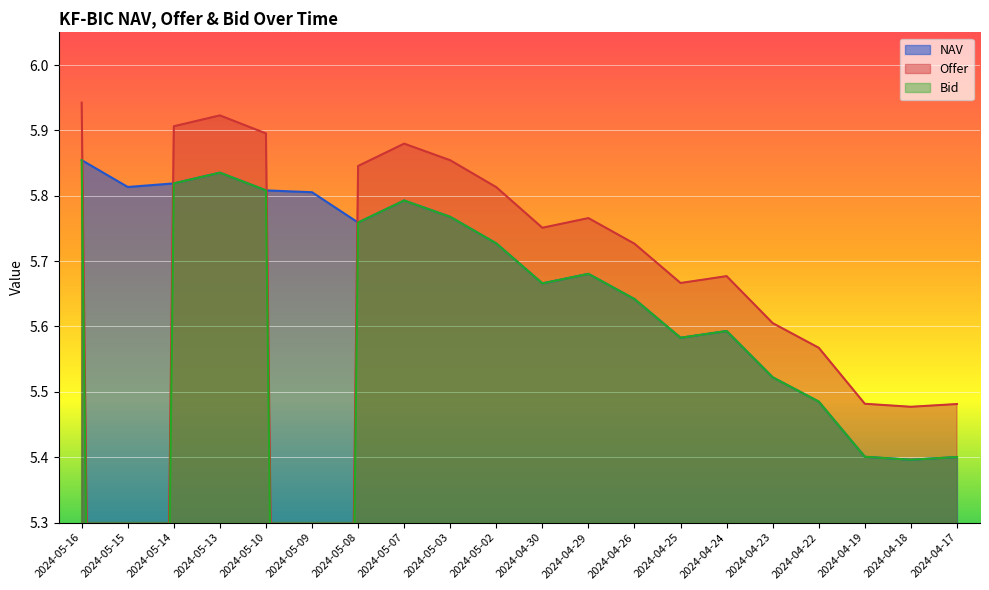

Where is the first local maximum for Offer?

2024-05-13